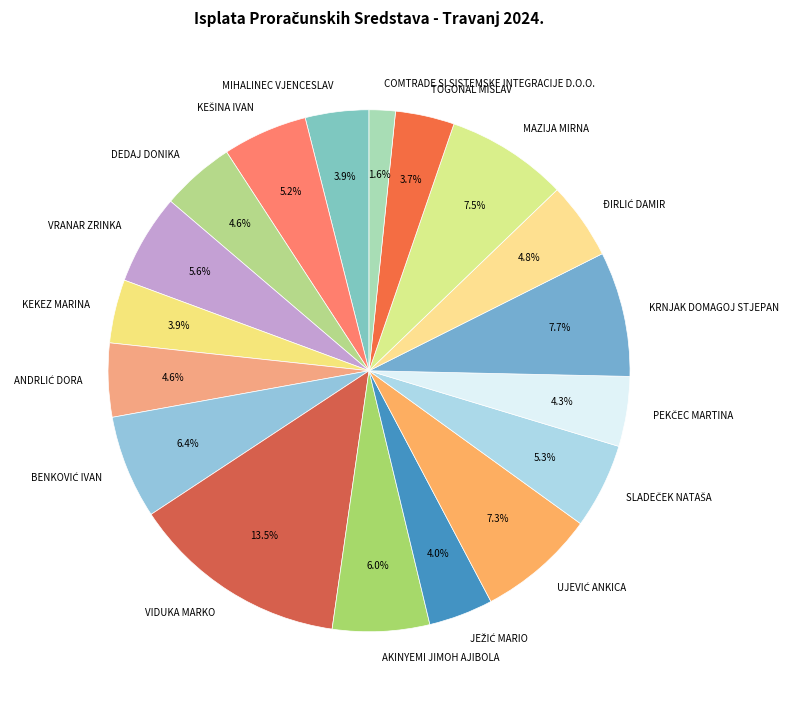

Which category has the biggest portion of the pie?

VIDUKA MARKO